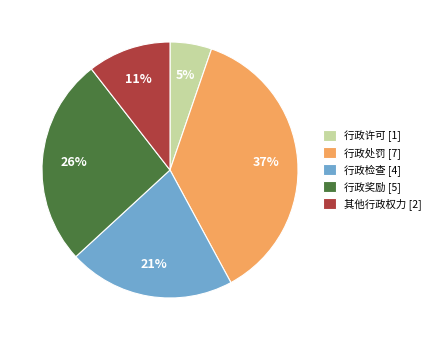

What is the ratio of the value at 其他行政权力 to the value at 行政奖励?

0.4